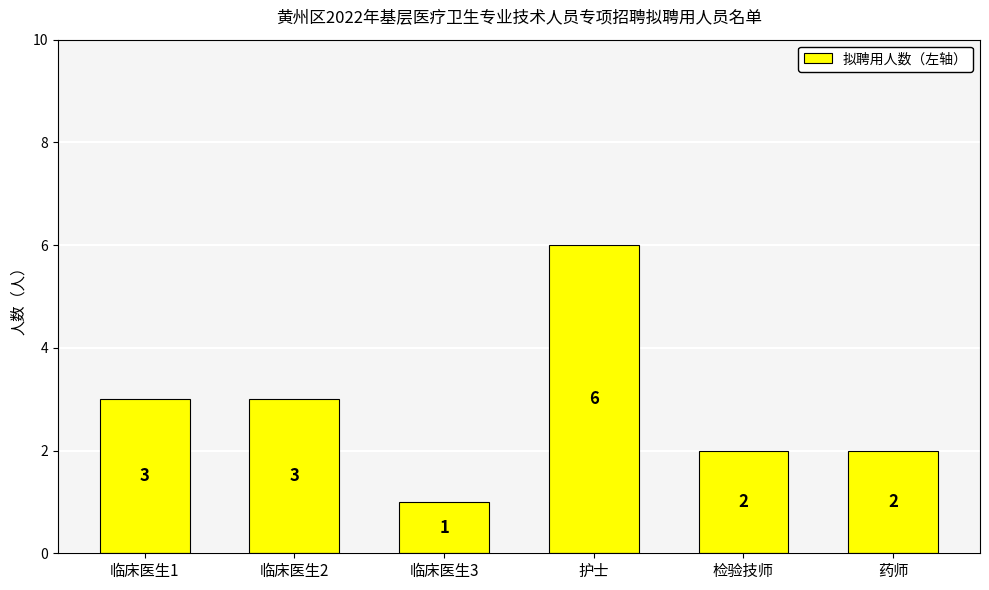

What is the difference between the maximum and minimum values?

5